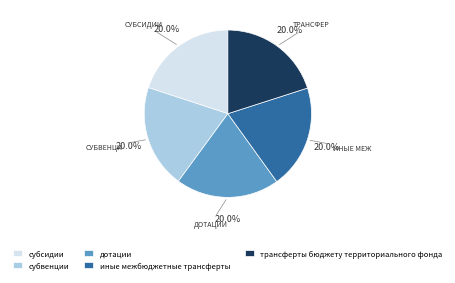

True or false: дотации accounts for 5% of the total.

False